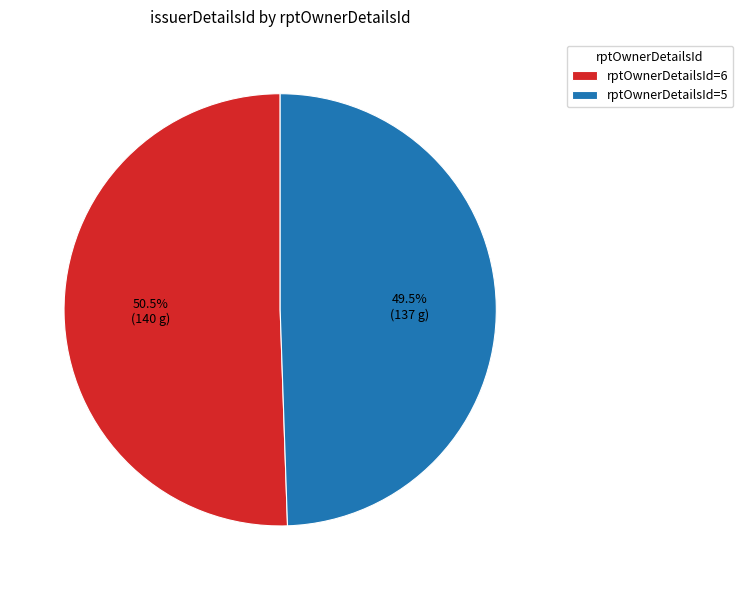

Rank the categories by value from lowest to highest.

rptOwnerDetailsId=5, rptOwnerDetailsId=6